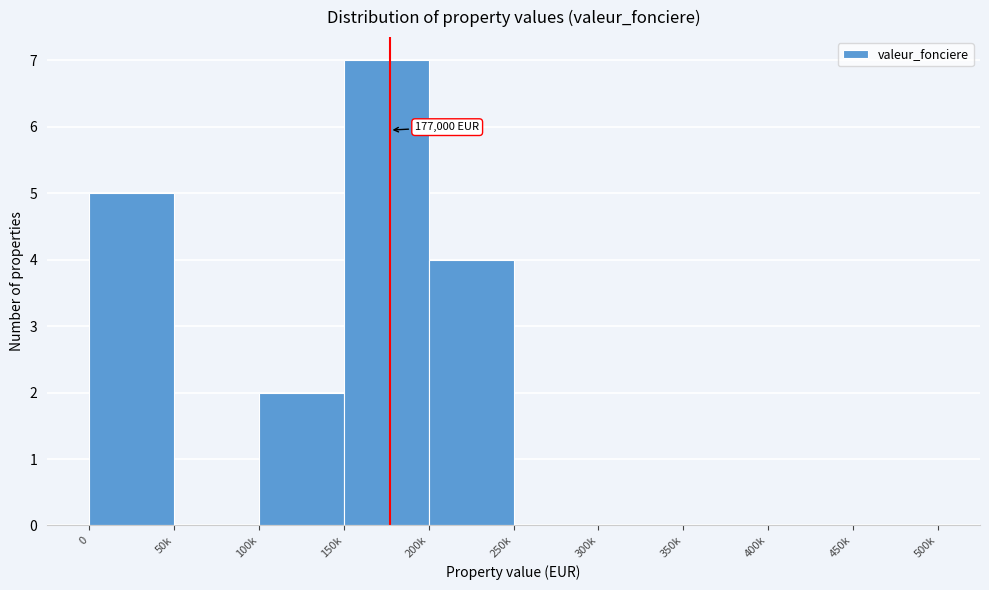

Reading left to right, what are all the values shown in this chart?

0=5	50k=0	100k=2	150k=7	200k=4	250k=0	300k=0	350k=0	400k=0	450k=0